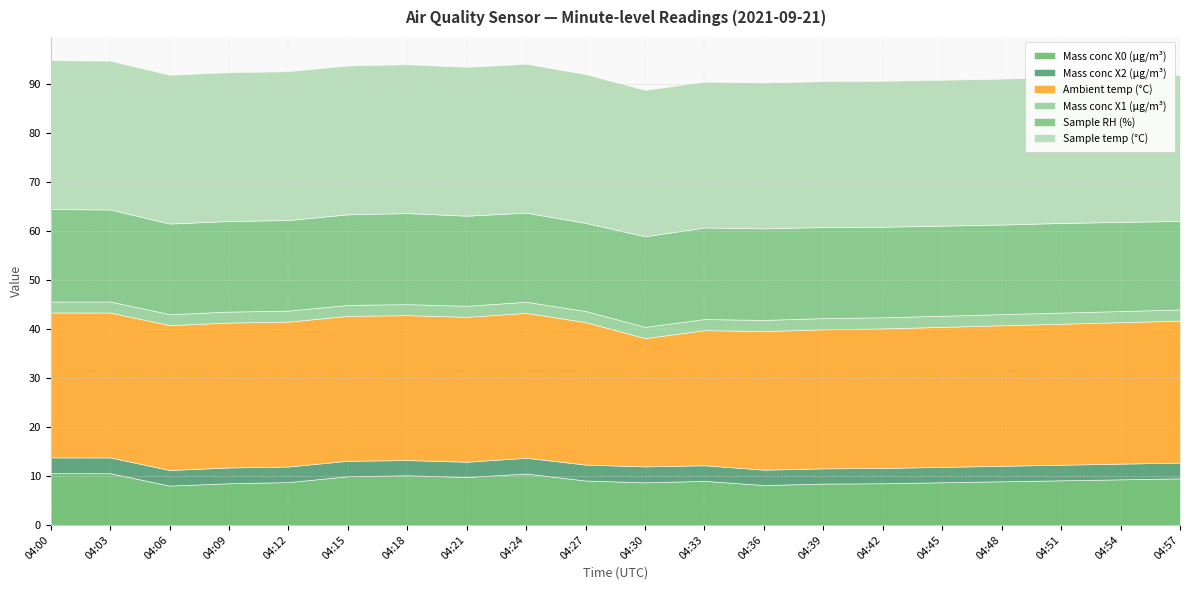

True or false: Mass conc X1 (μg/m³) and Ambient temp (°C) intersect in this chart.

False